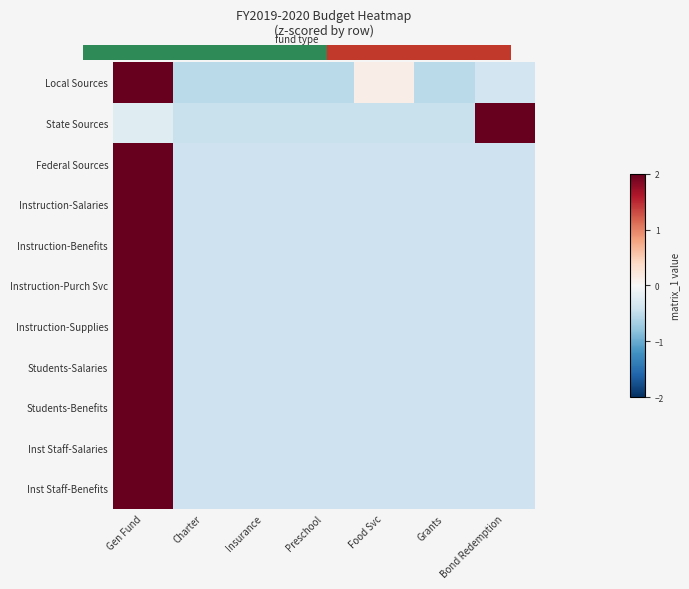

Reading left to right, extract all data points from this chart.

Local Sources: Gen Fund=2.0	Charter=-0.5	Insurance=-0.5	Preschool=-0.5	Food Svc=0.1	Grants=-0.5	Bond Redemption=-0.4
State Sources: Gen Fund=-0.2	Charter=-0.4	Insurance=-0.4	Preschool=-0.4	Food Svc=-0.4	Grants=-0.4	Bond Redemption=2.0
Federal Sources: Gen Fund=2.0	Charter=-0.4	Insurance=-0.4	Preschool=-0.4	Food Svc=-0.4	Grants=-0.4	Bond Redemption=-0.4
Instruction-Salaries: Gen Fund=2.0	Charter=-0.4	Insurance=-0.4	Preschool=-0.4	Food Svc=-0.4	Grants=-0.4	Bond Redemption=-0.4
Instruction-Benefits: Gen Fund=2.0	Charter=-0.4	Insurance=-0.4	Preschool=-0.4	Food Svc=-0.4	Grants=-0.4	Bond Redemption=-0.4
Instruction-Purch Svc: Gen Fund=2.0	Charter=-0.4	Insurance=-0.4	Preschool=-0.4	Food Svc=-0.4	Grants=-0.4	Bond Redemption=-0.4
Instruction-Supplies: Gen Fund=2.0	Charter=-0.4	Insurance=-0.4	Preschool=-0.4	Food Svc=-0.4	Grants=-0.4	Bond Redemption=-0.4
Students-Salaries: Gen Fund=2.0	Charter=-0.4	Insurance=-0.4	Preschool=-0.4	Food Svc=-0.4	Grants=-0.4	Bond Redemption=-0.4
Students-Benefits: Gen Fund=2.0	Charter=-0.4	Insurance=-0.4	Preschool=-0.4	Food Svc=-0.4	Grants=-0.4	Bond Redemption=-0.4
Inst Staff-Salaries: Gen Fund=2.0	Charter=-0.4	Insurance=-0.4	Preschool=-0.4	Food Svc=-0.4	Grants=-0.4	Bond Redemption=-0.4
Inst Staff-Benefits: Gen Fund=2.0	Charter=-0.4	Insurance=-0.4	Preschool=-0.4	Food Svc=-0.4	Grants=-0.4	Bond Redemption=-0.4